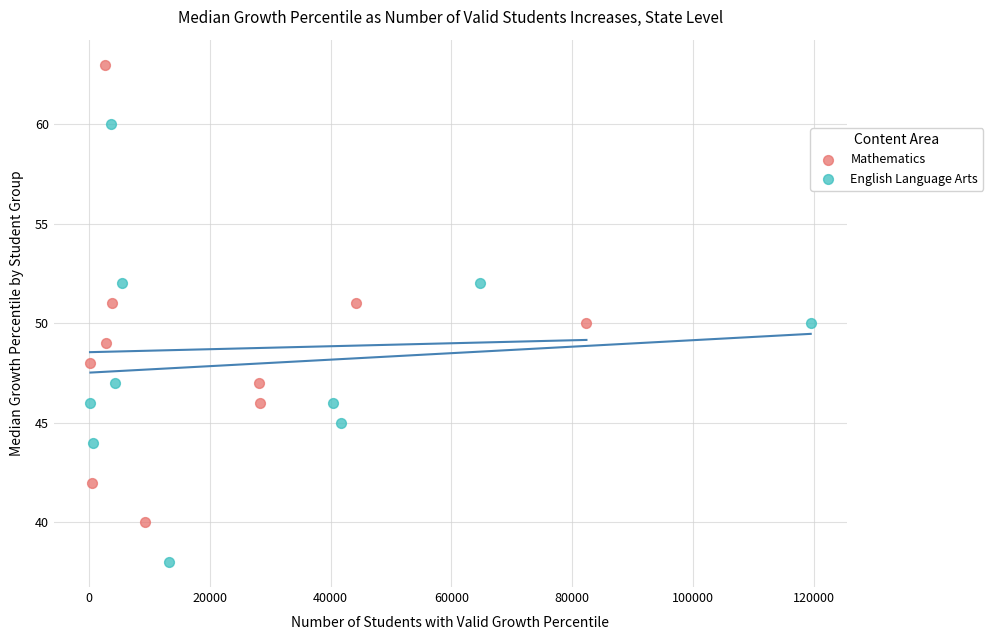

Which series reaches the minimum Y coordinate?

English Language Arts